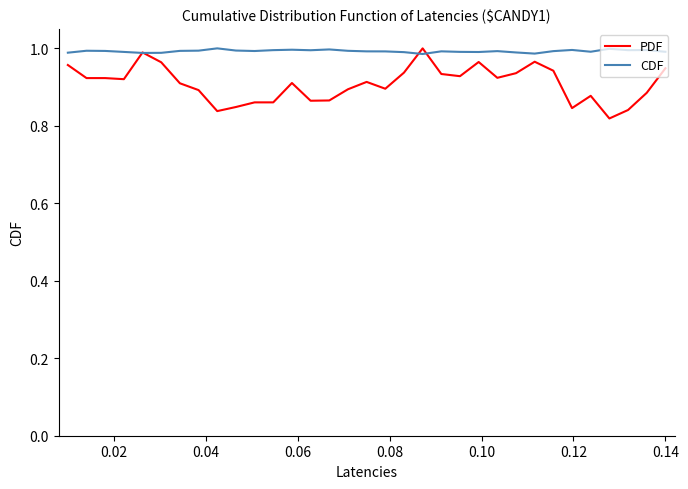

Which series has the widest spread of values?

PDF